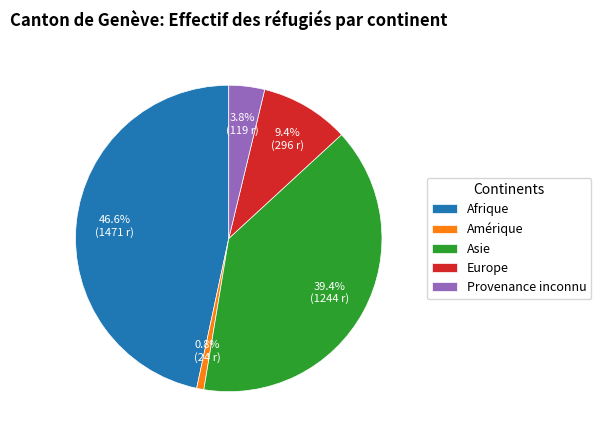

Which category has the biggest portion of the pie?

Afrique